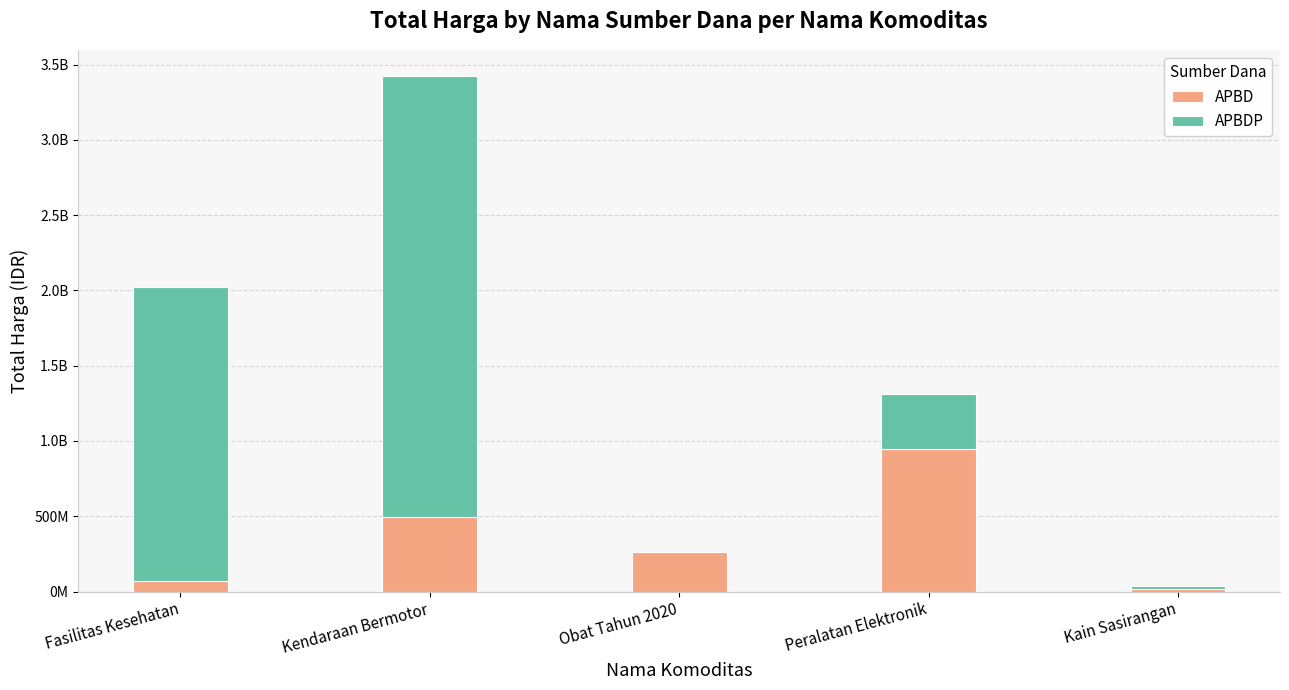

What is the label of the 3rd bar from the right?

Obat Tahun 2020